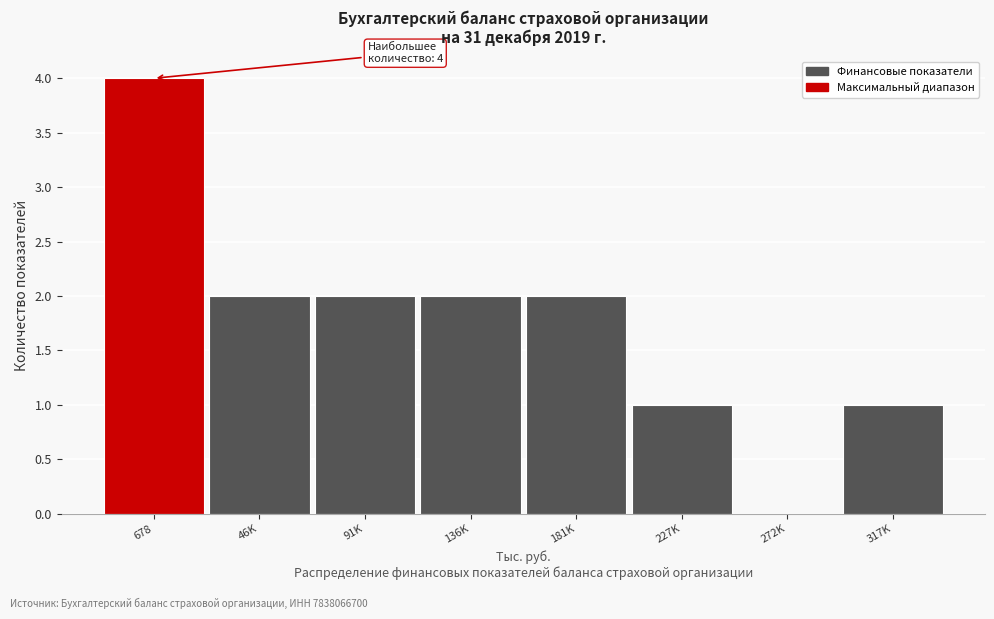

Reading left to right, what are all the values shown in this chart?

678=4	46K=2	91K=2	136K=2	181K=2	227K=1	272K=0	317K=1